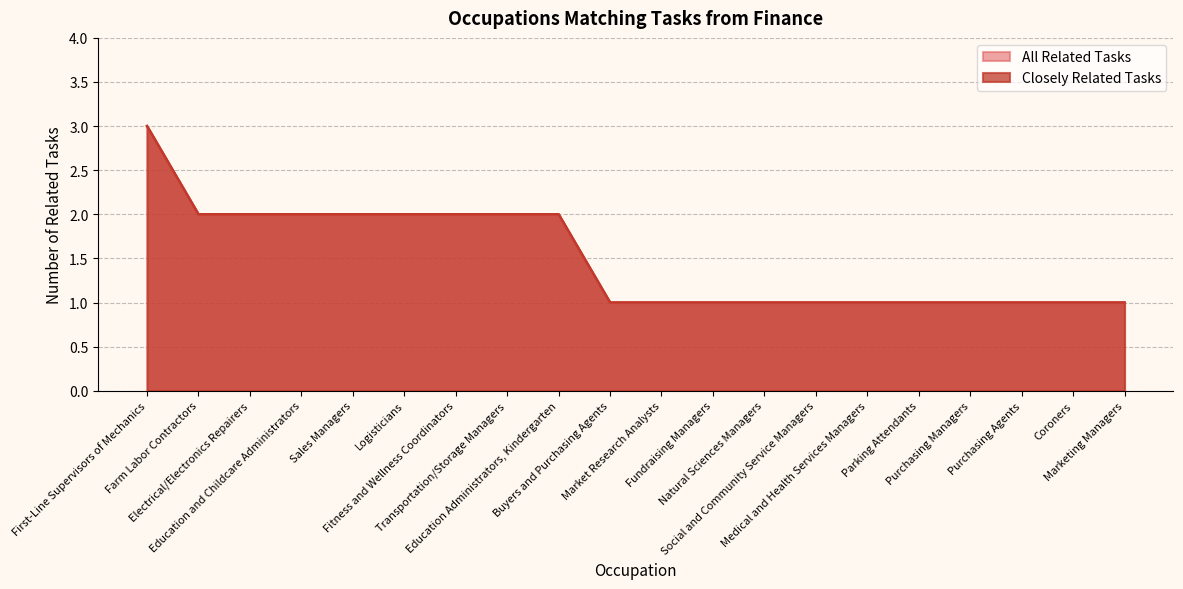

What is the sum of the Closely Related Tasks values at Electrical/Electronics Repairers and Farm Labor Contractors?

4